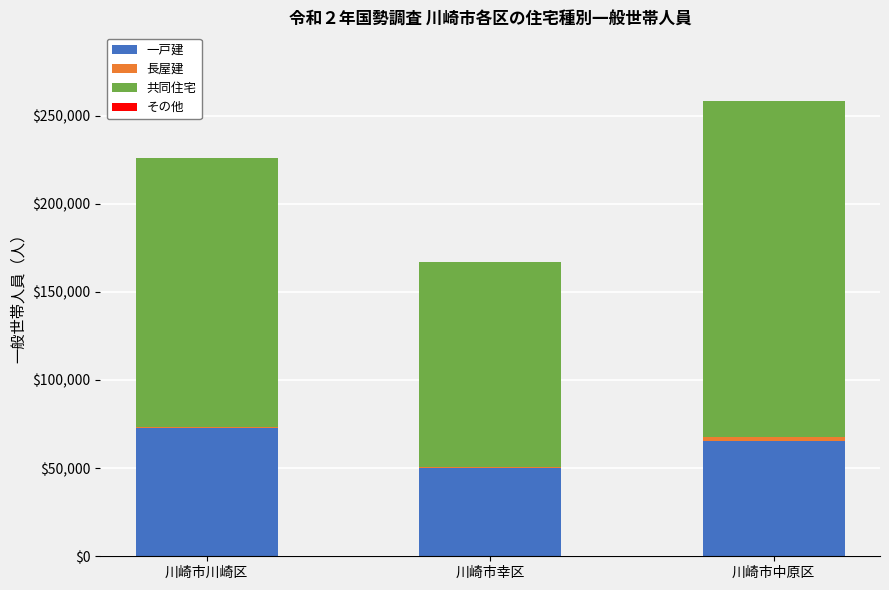

At which label does 一戸建 reach its peak?

川崎市川崎区